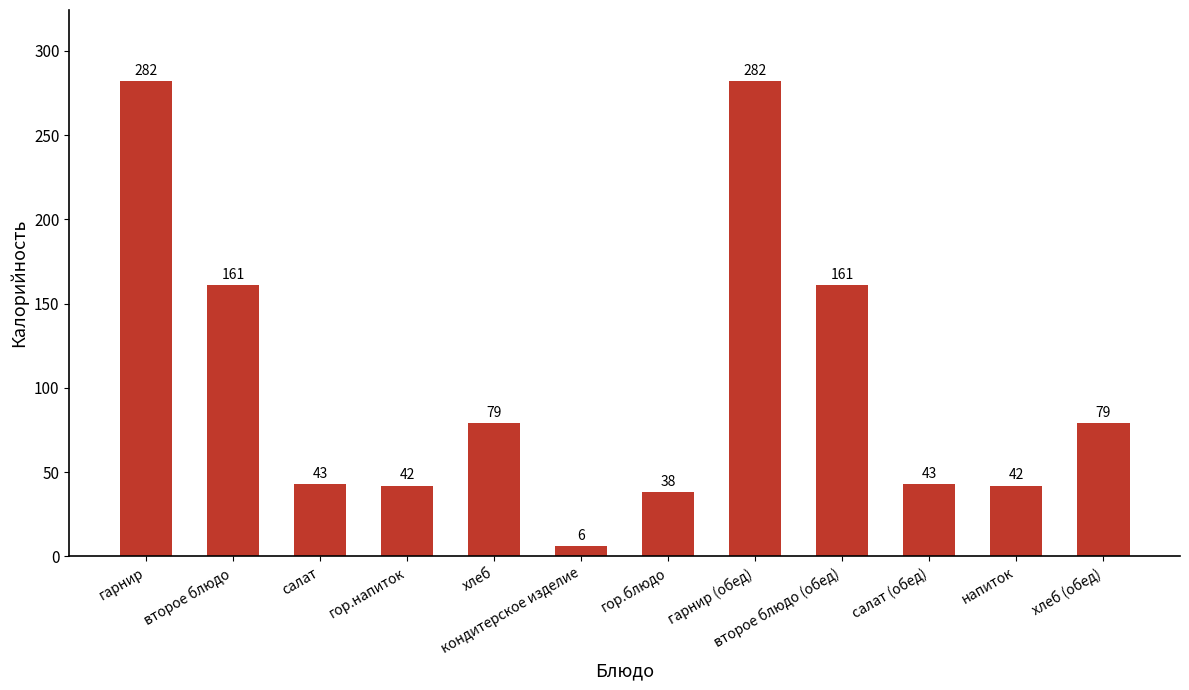

Between гор.блюдо and напиток, which is larger?

напиток